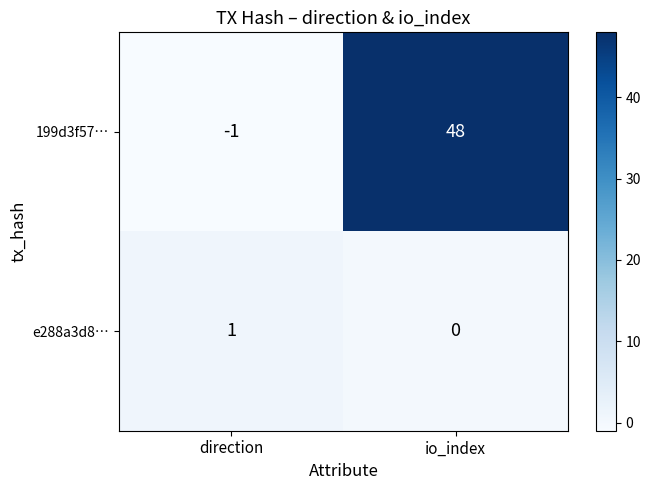

How many series are shown in this chart?

2